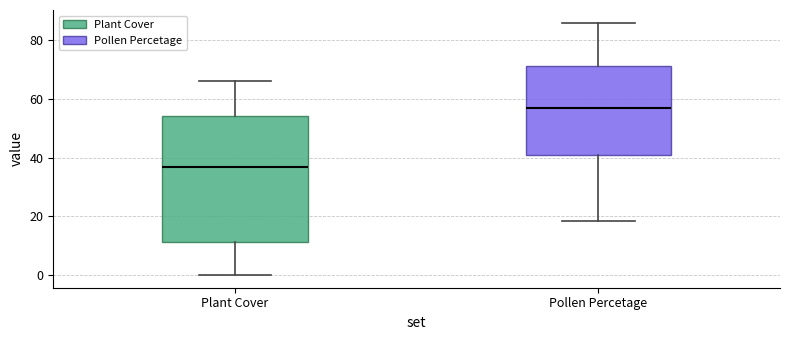

Reading left to right, transcribe this box plot: for each box, give where its median line is, the range the box spans, and where its two whiskers end, as read against the y-axis. The values are not printed on the chart, so give them approximately, as read against the axis.

Plant Cover: median 36, box 12 to 54, whiskers 0 to 66
Pollen Percetage: median 56, box 42 to 72, whiskers 18 to 86